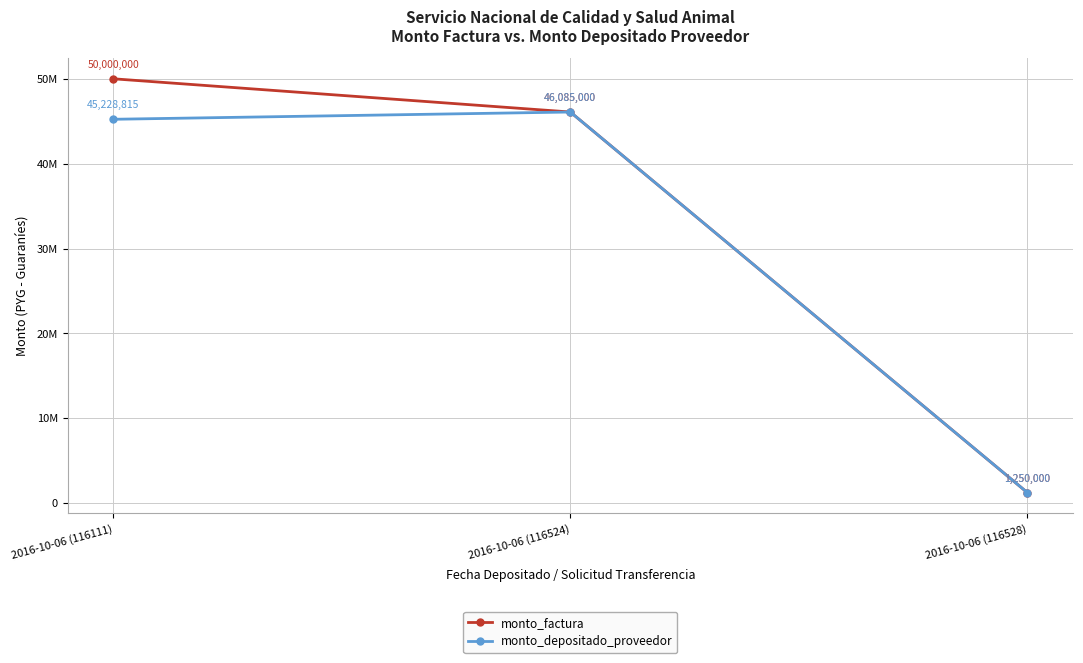

Does the chart have visible grid lines?

Yes